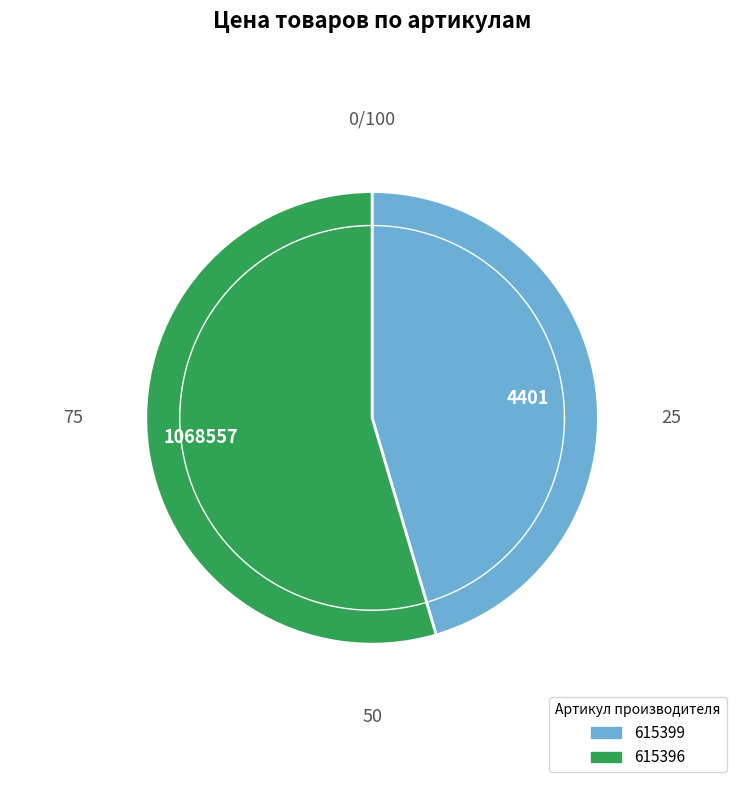

To the nearest percent, what portion does 615396 represent?

55%